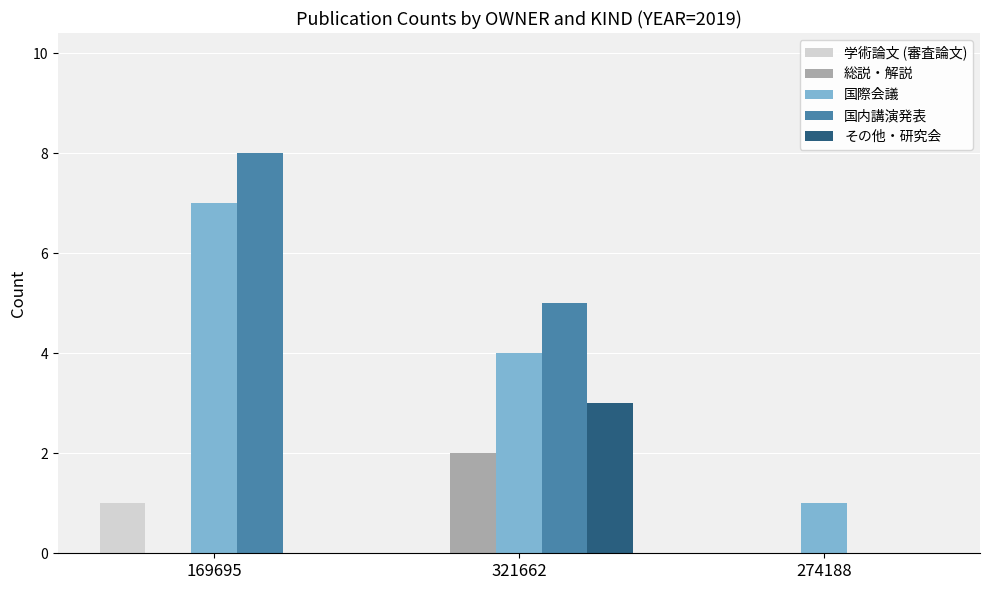

How many positive values does the 国内講演発表 series have?

2